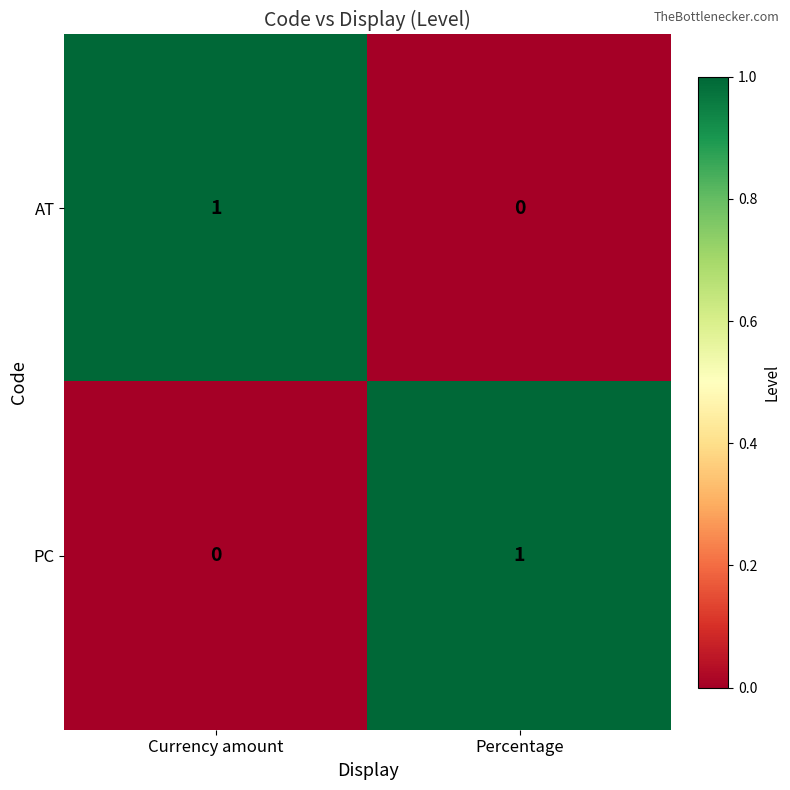

Rank the series at Currency amount from lowest to highest value.

PC, AT